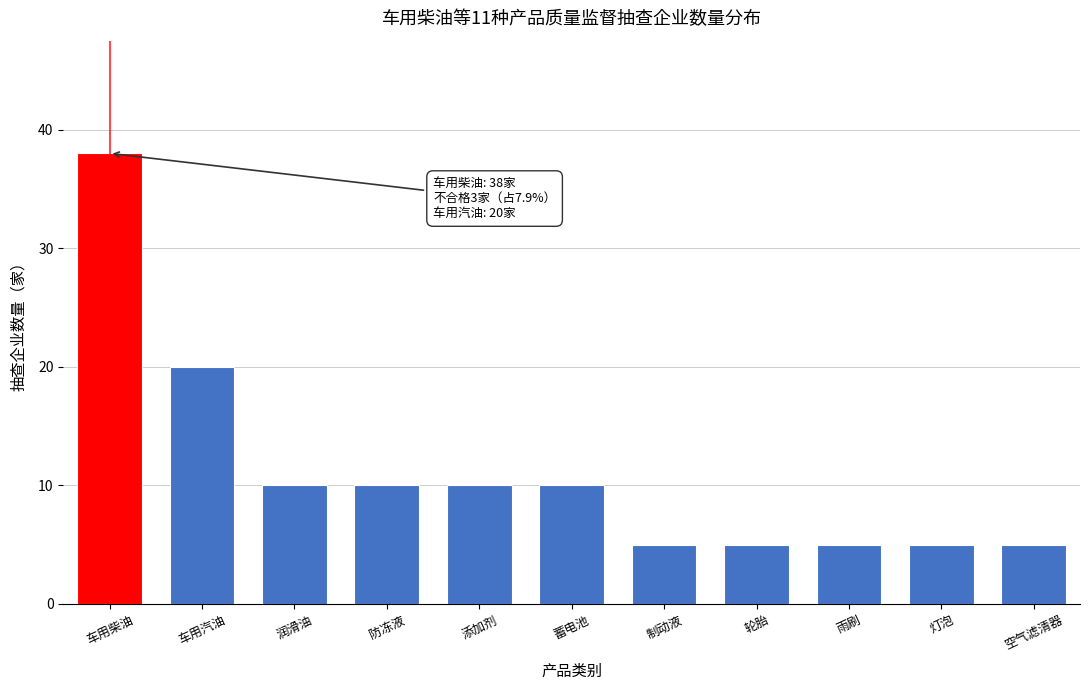

Reading right to left, what are all the values shown in this chart?

空气滤清器=5	灯泡=5	雨刷=5	轮胎=5	制动液=5	蓄电池=10	添加剂=10	防冻液=10	润滑油=10	车用汽油=20	车用柴油=38